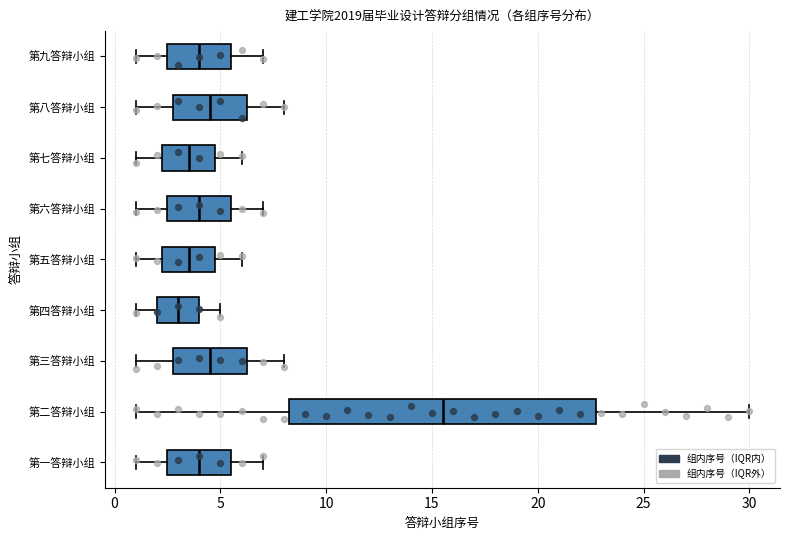

Comparing the boxes themselves (not the whiskers), which one is the widest?

第二答辩小组